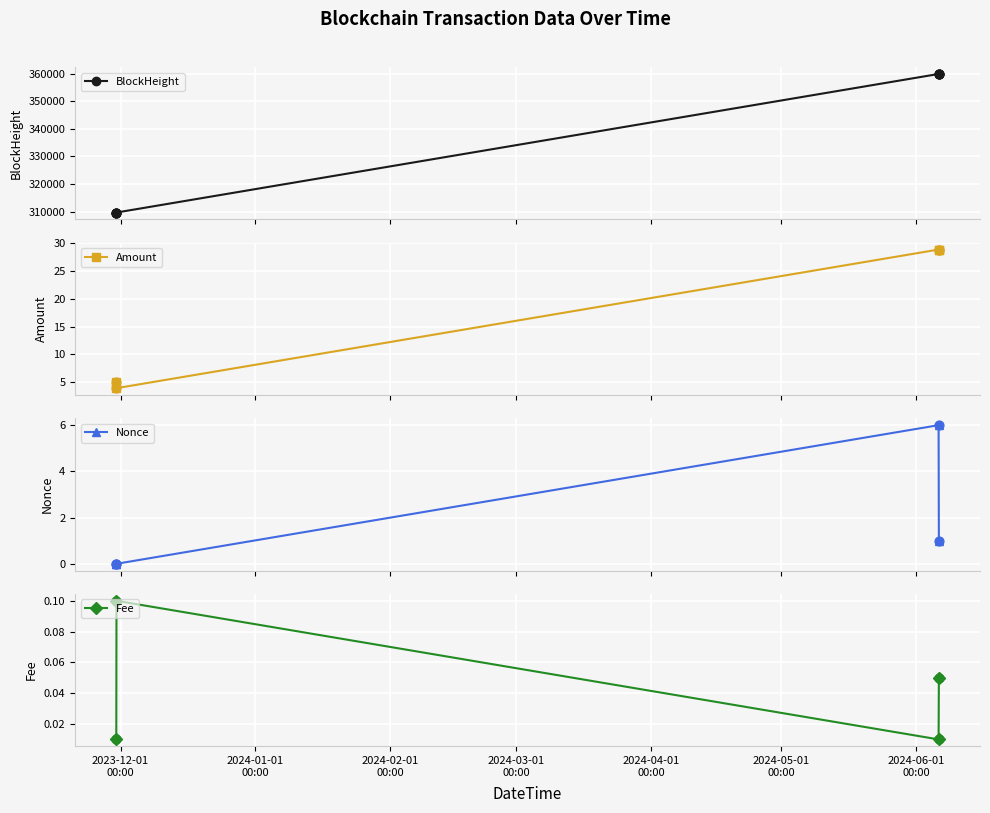

Which series reaches the minimum Y coordinate?

Nonce